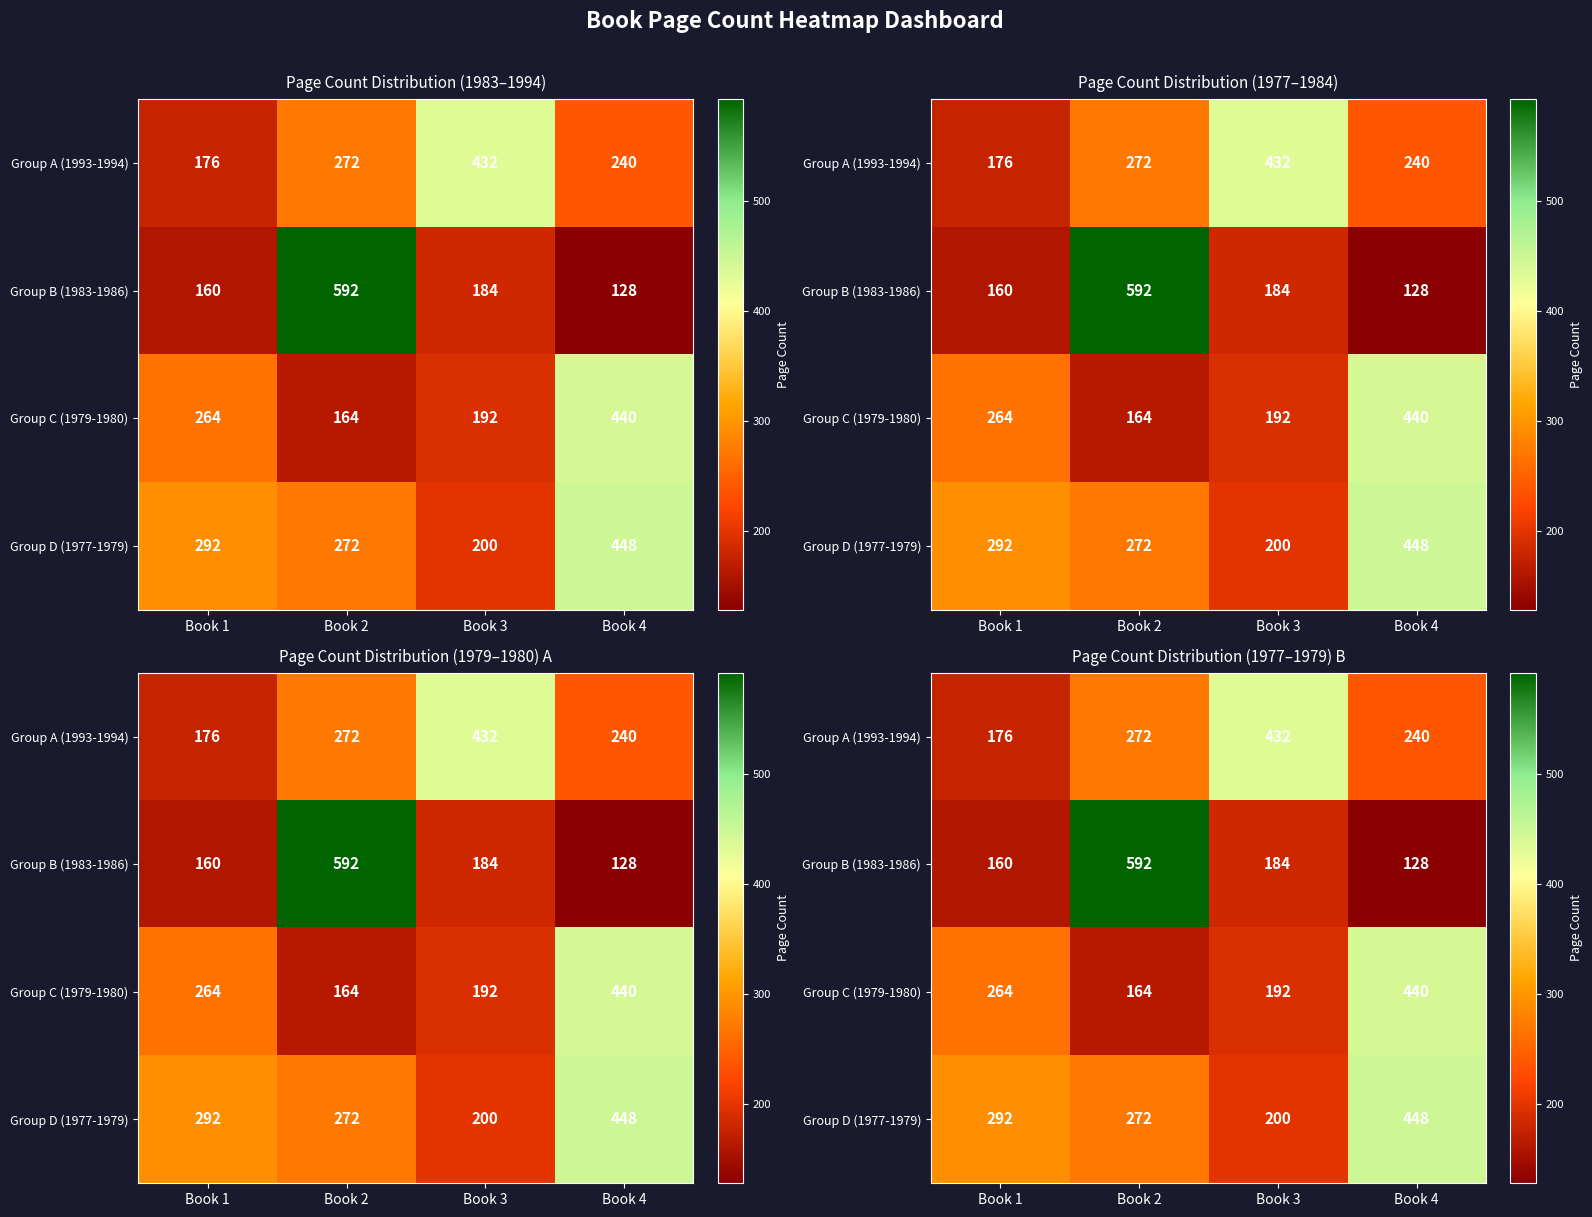

Which label corresponds to the smallest value in the chart?

Book 4